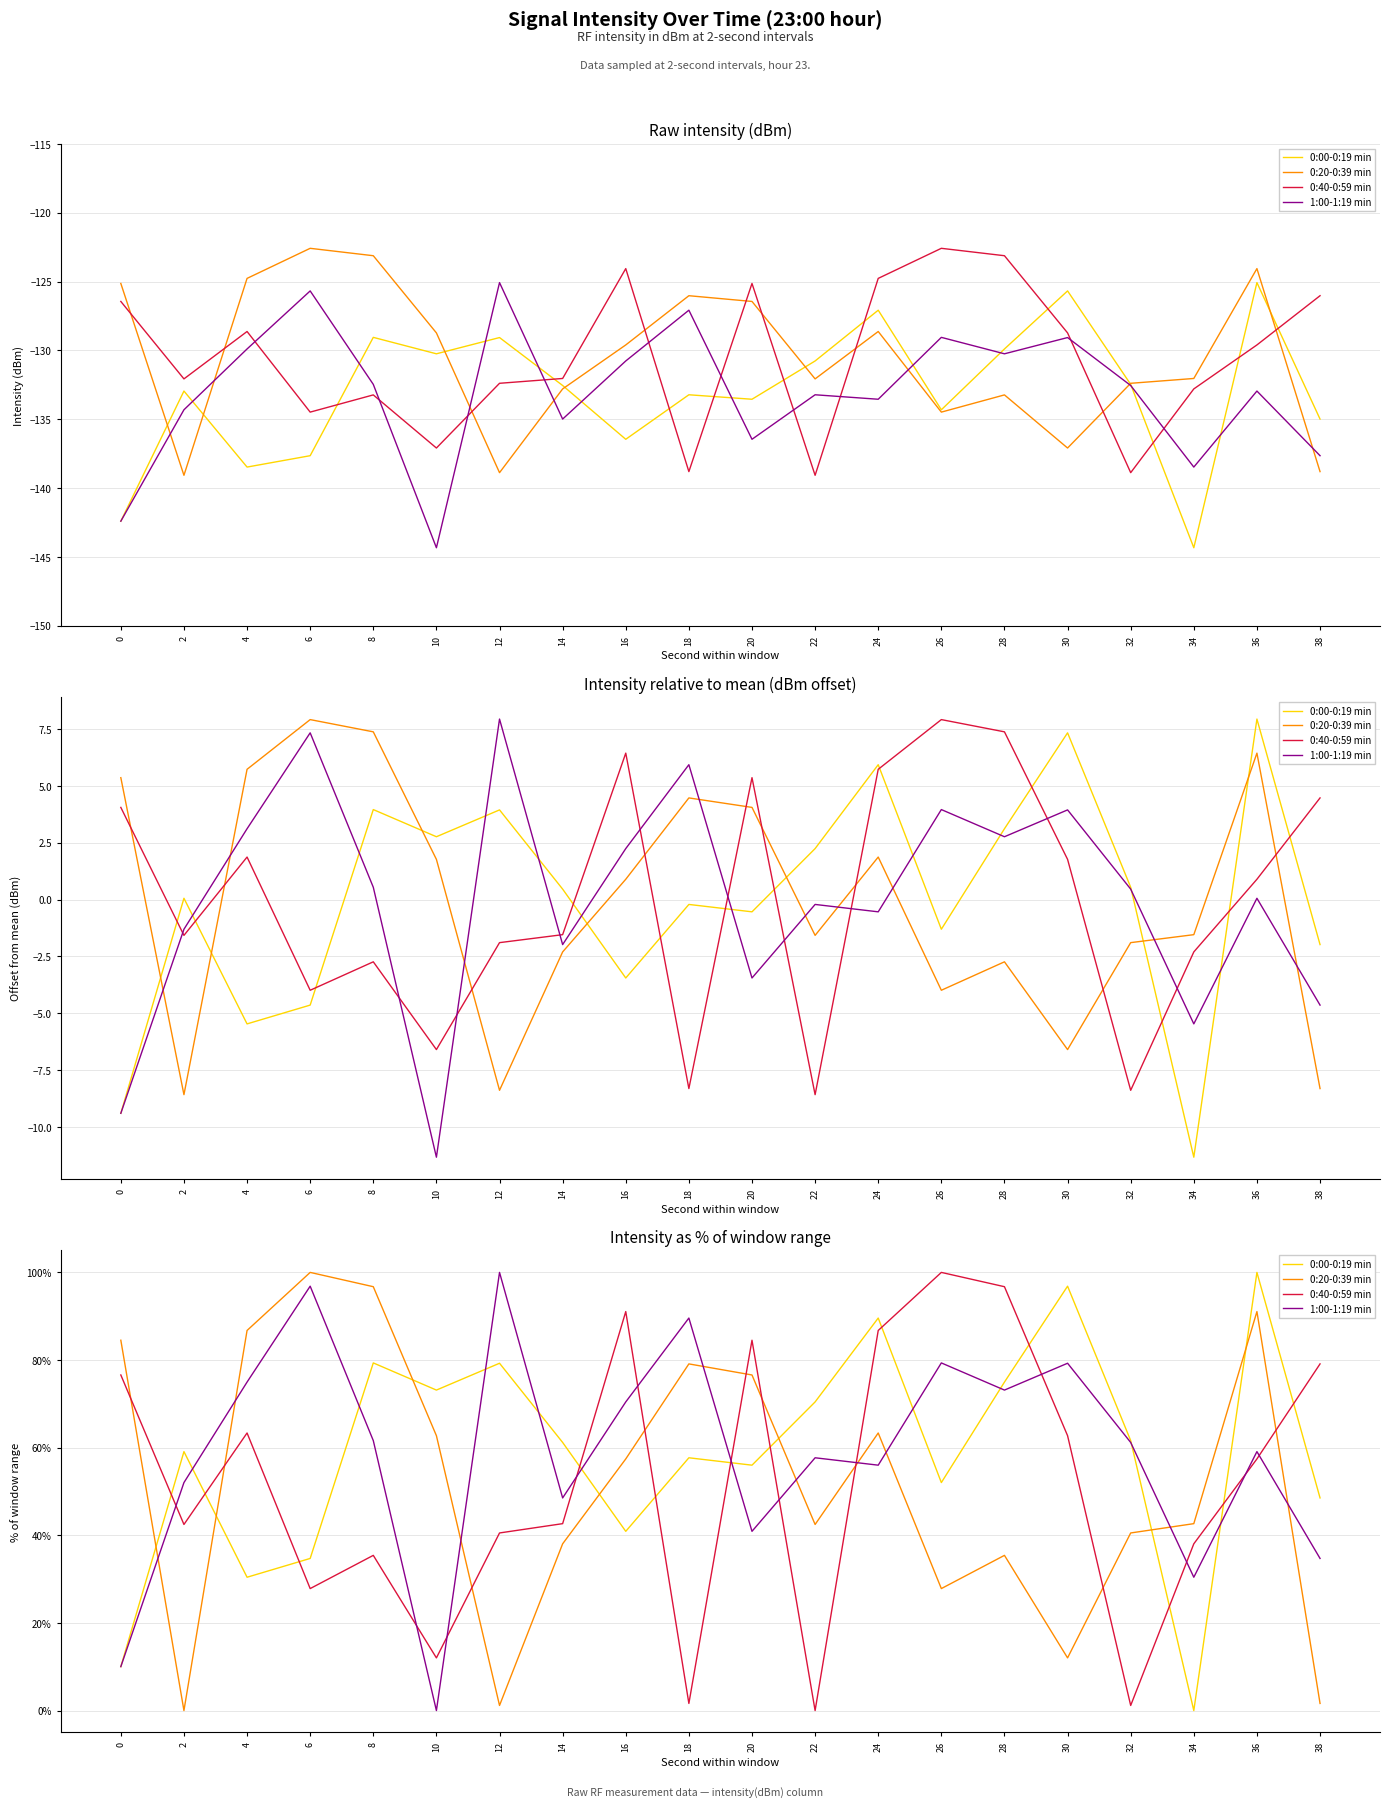

Between which two adjacent categories do 0:00-0:19 min and 0:40-0:59 min first intersect?

0 and 2